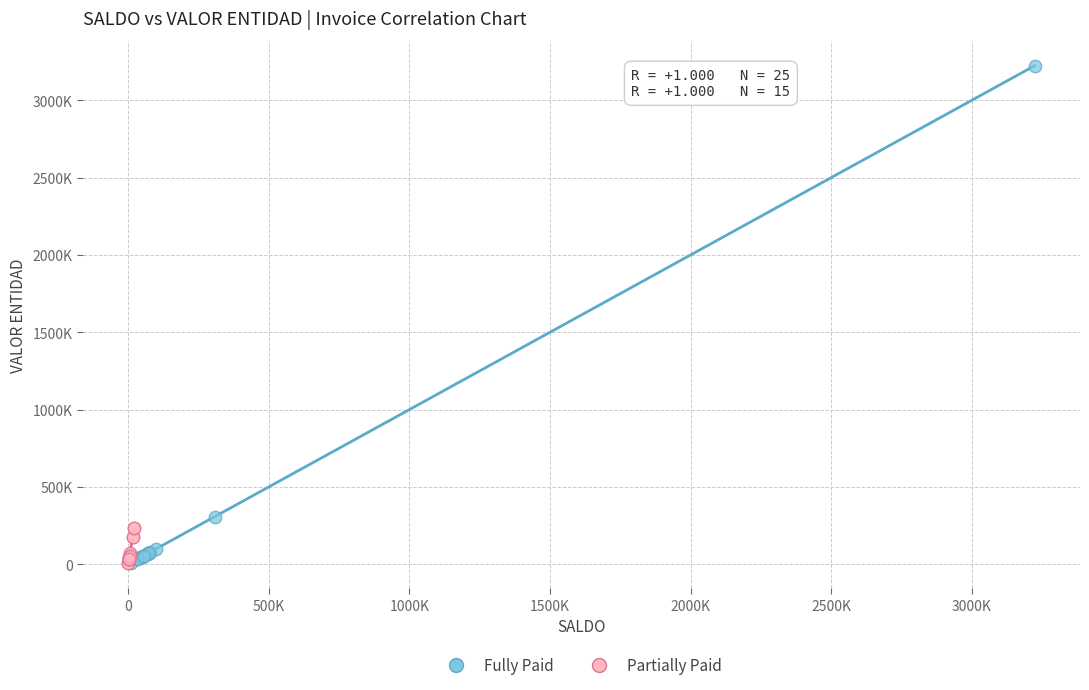

What are all the series names shown in the legend?

Fully Paid, Partially Paid